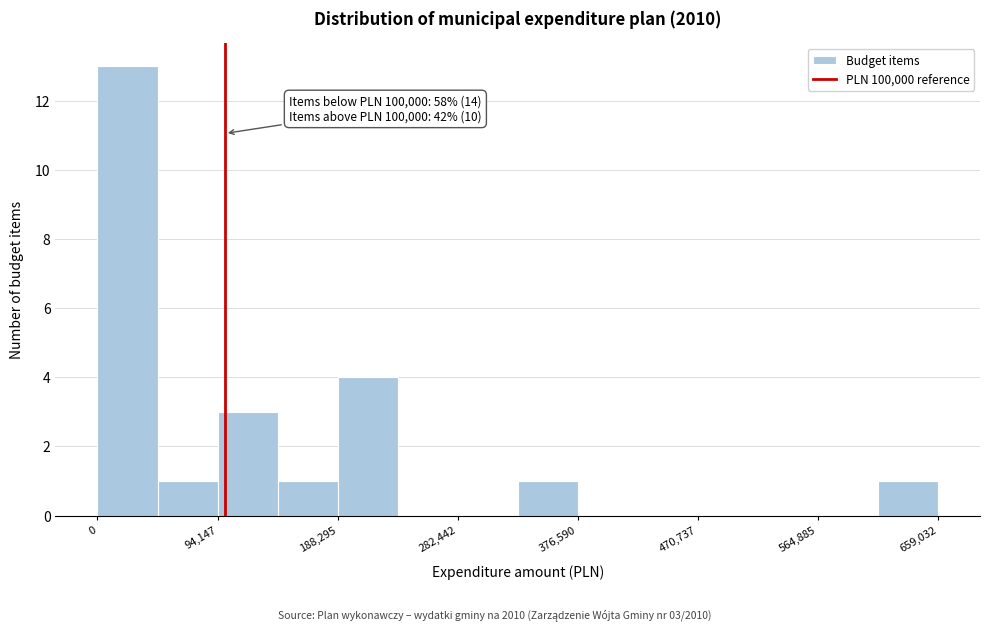

Over which range of the x-axis is the bar tallest?

0 to 50000